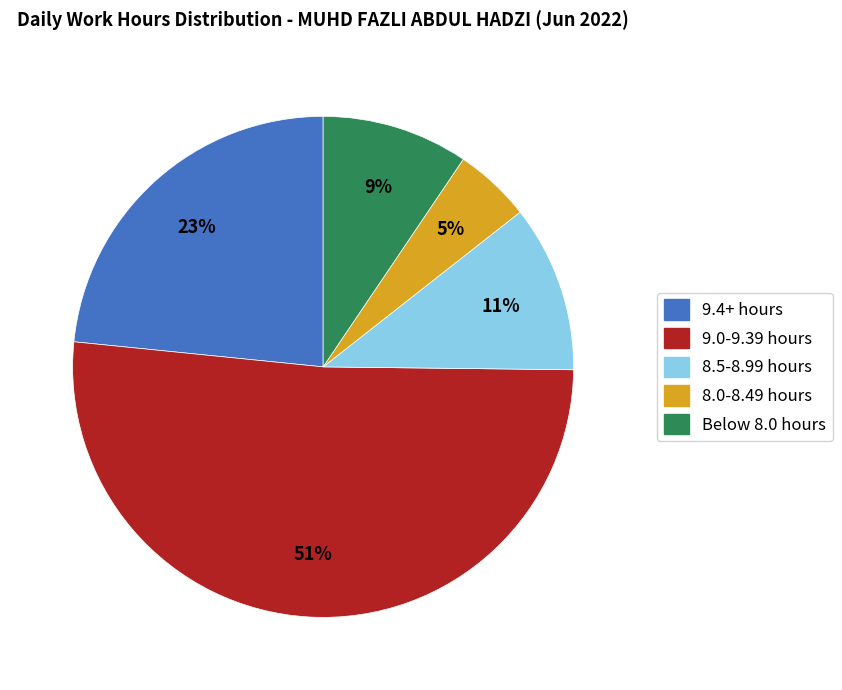

Does any single category account for the majority?

Yes